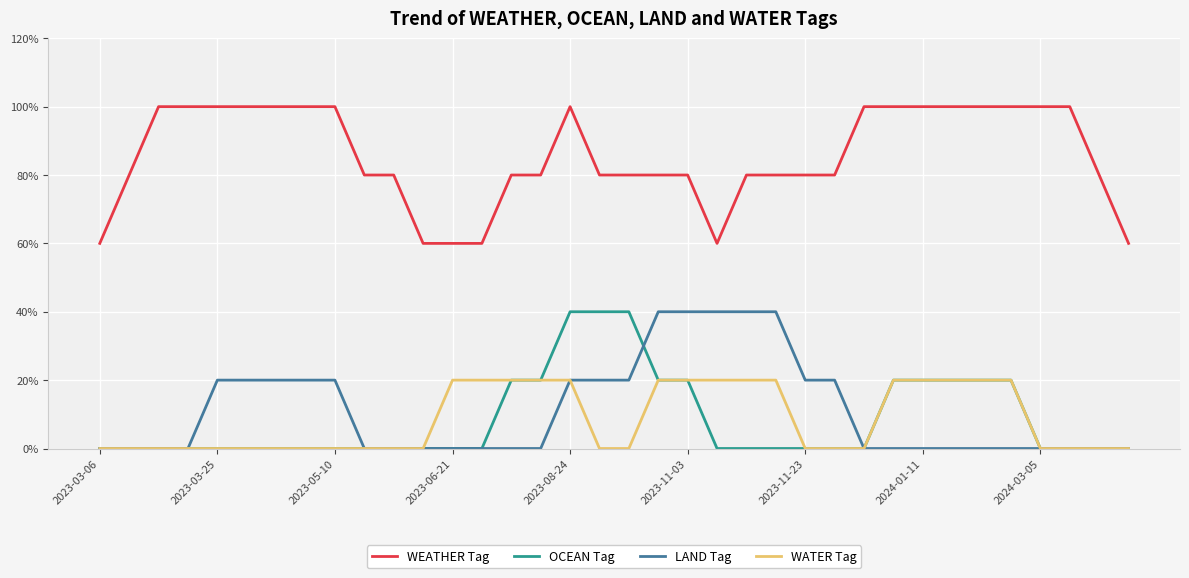

What is the sum of all LAND Tag values?

400.0